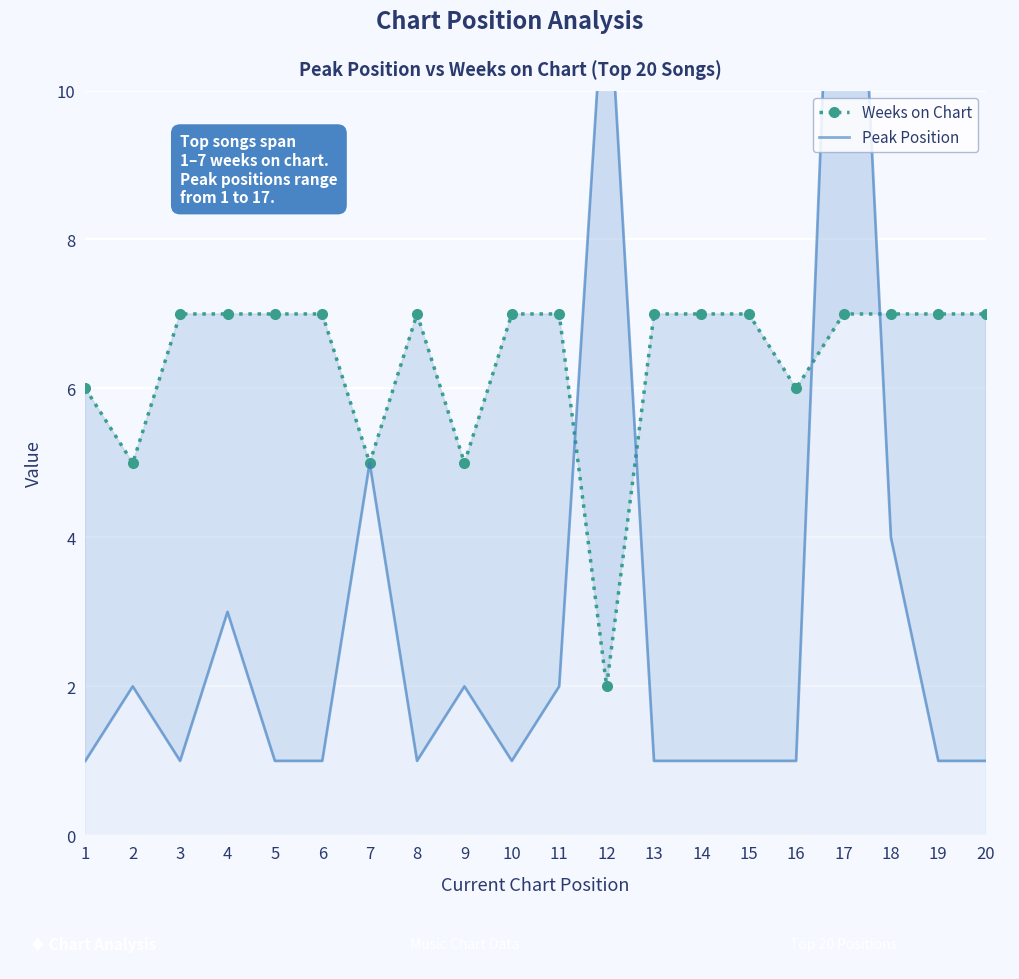

True or false: Peak Position has a value of 2 at 10.

False